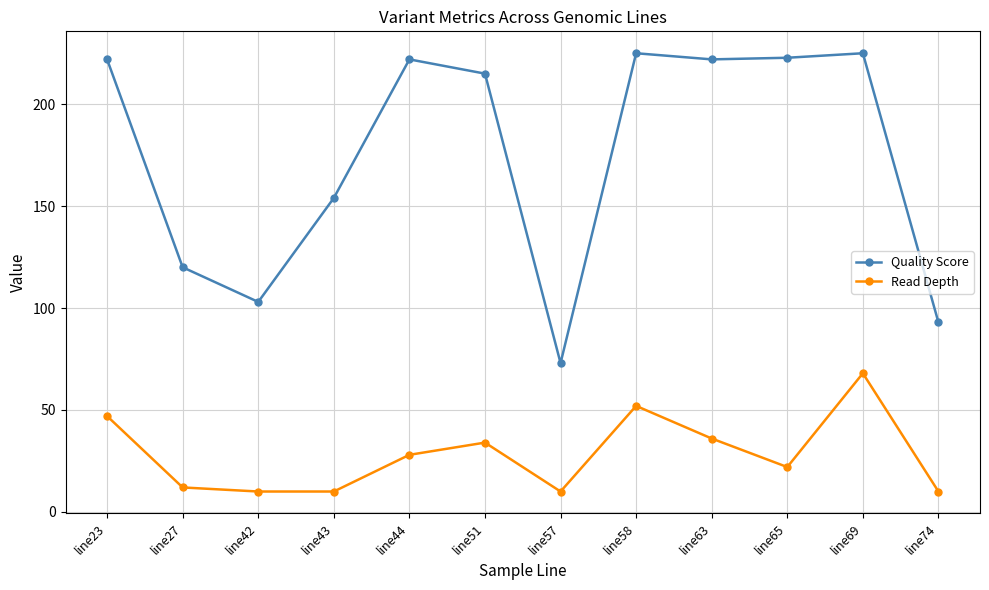

In Quality Score, how many points are lower than both neighbors (excluding endpoints)?

3